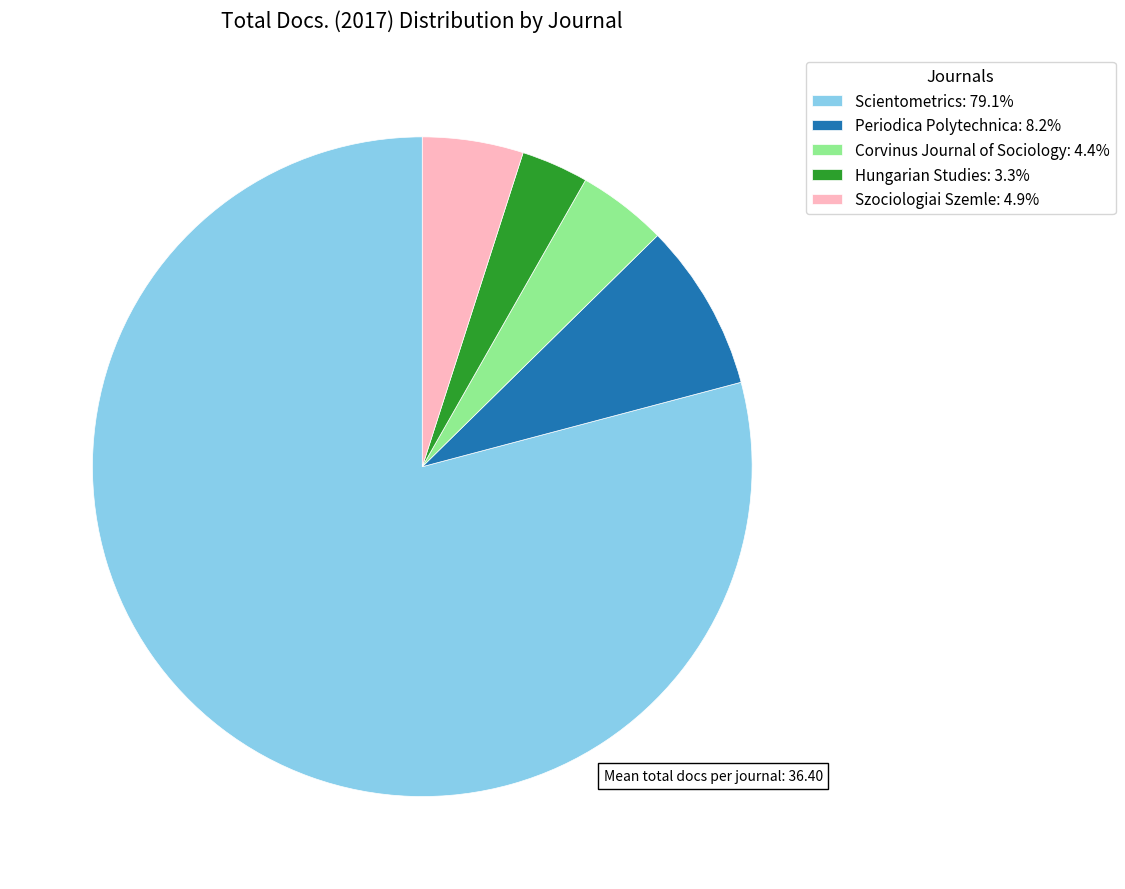

Rank the categories by value from lowest to highest.

Hungarian Studies, Corvinus Journal of Sociology, Szociologiai Szemle, Periodica Polytechnica, Scientometrics